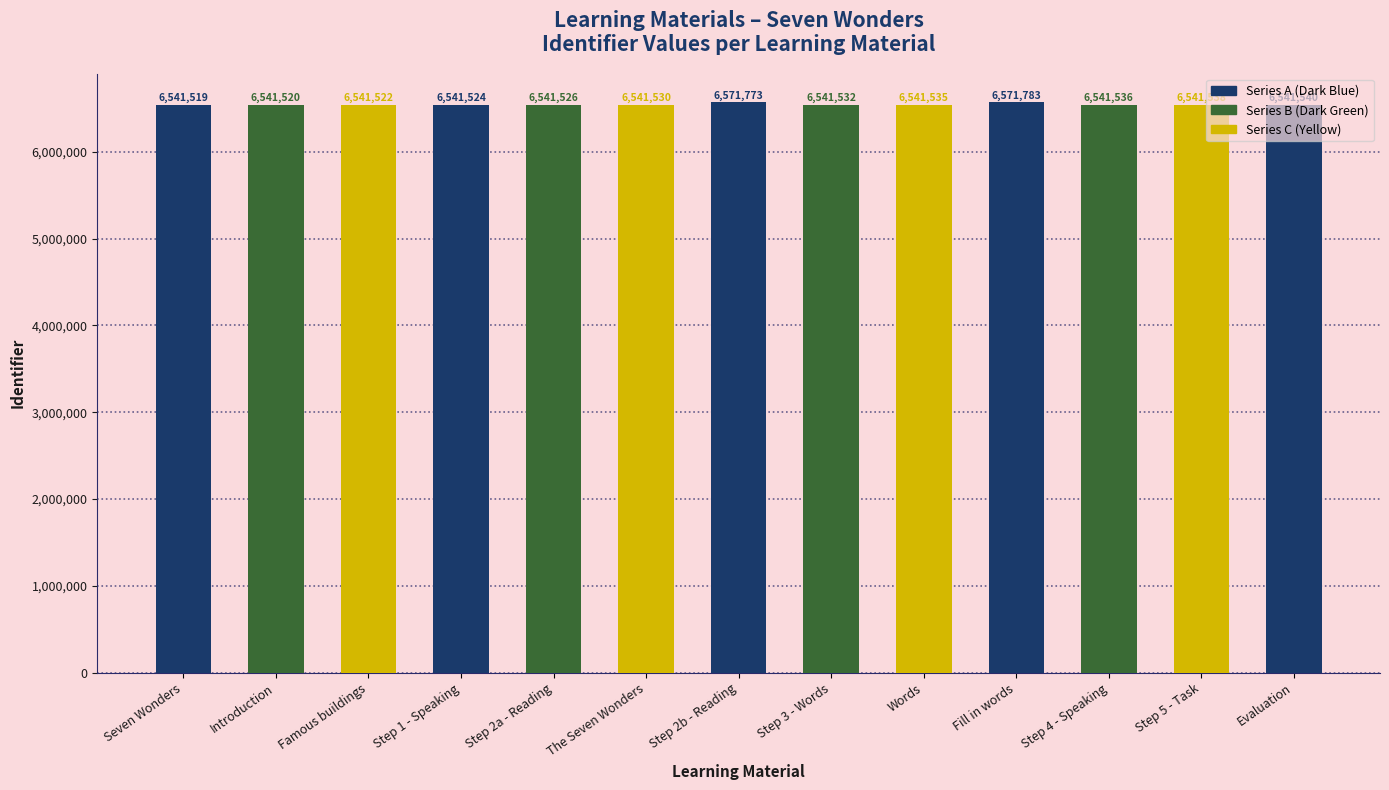

What is the sum of the values at Seven Wonders and Step 5 - Task?

13083057